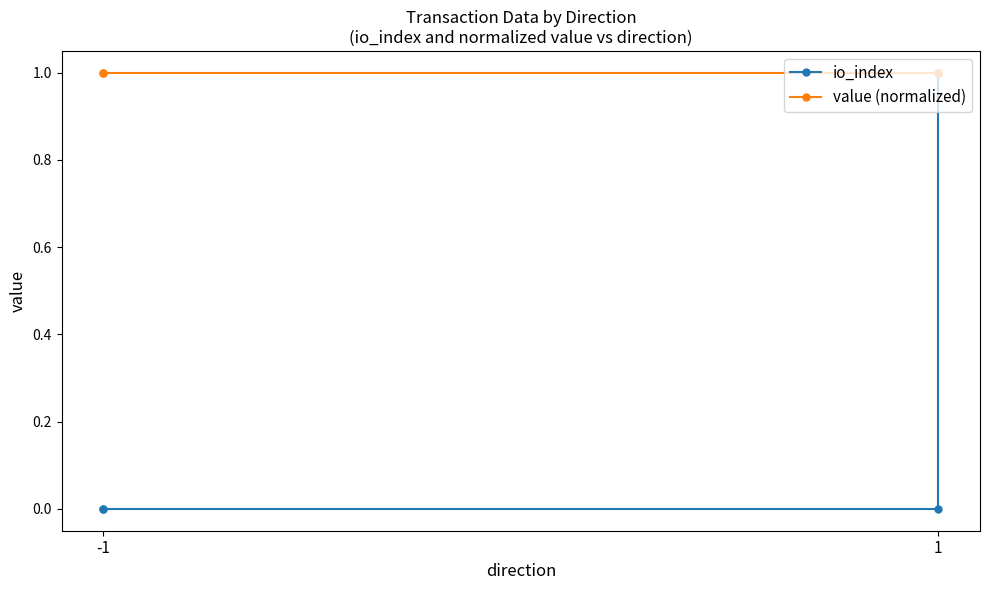

How many distinct data groups are displayed?

2